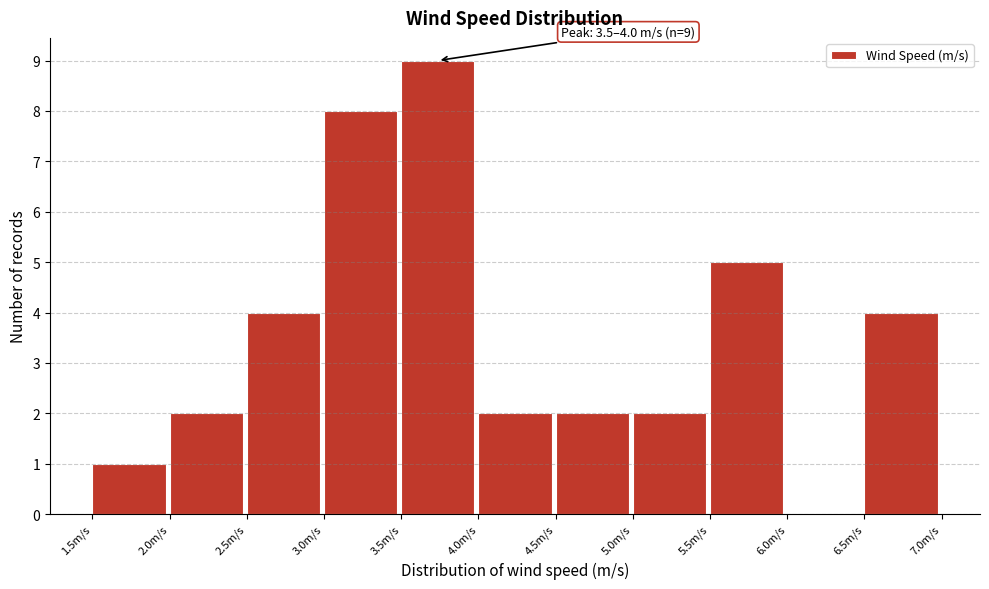

Which range on the x-axis has the tallest bar?

3.5 to 4.0